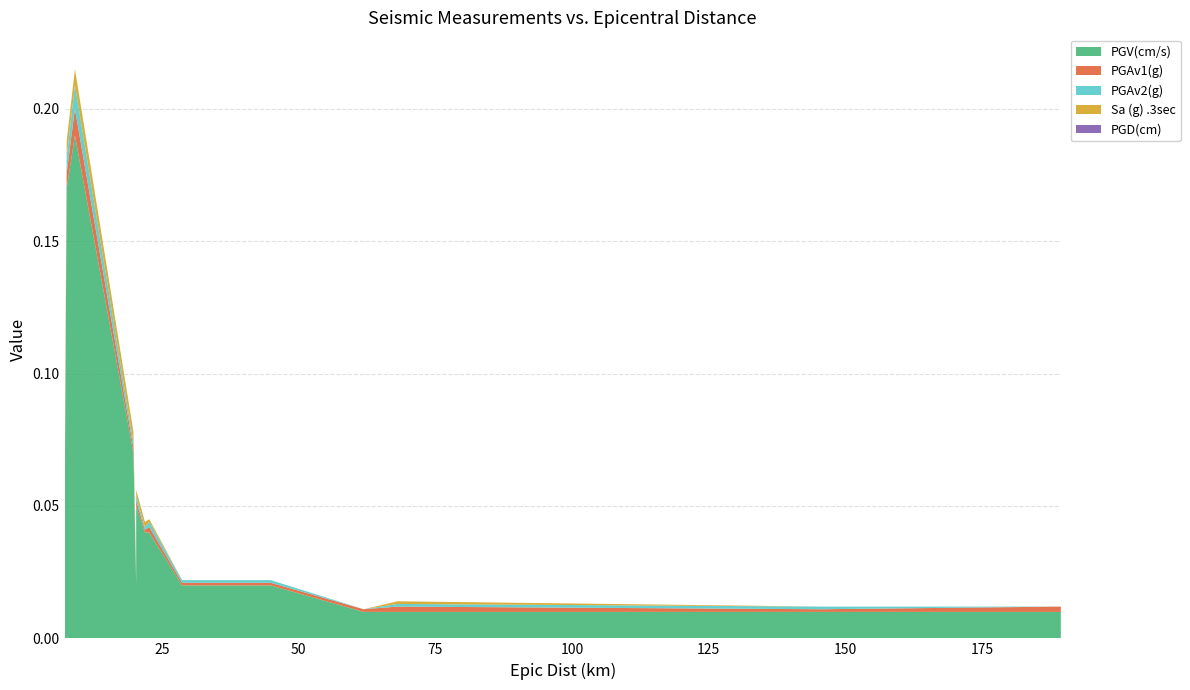

Reading left to right, extract all data points from this chart.

PGV(cm/s): 0=0.0	1=0.2	2=0.2	3=0.1	4=0.0	5=0.1	6=0.0	7=0.0	8=0.0	9=0.0	10=0.0	11=0.0	12=0.0	13=0.0
PGAv1(g): 0=0.0	1=0.0	2=0.0	3=0.0	4=0.0	5=0.0	6=0.0	7=0.0	8=0.0	9=0.0	10=0.0	11=0.0	12=0.0	13=0.0
PGAv2(g): 0=0.0	1=0.0	2=0.0	3=0.0	4=0.0	5=0.0	6=0.0	7=0.0	8=0.0	9=0.0	10=0.0	11=0.0	12=0.0	13=0.0
Sa (g) .3sec: 0=0.0	1=0.0	2=0.0	3=0.0	4=0.0	5=0.0	6=0.0	7=0.0	8=0.0	9=0.0	10=0.0	11=0.0	12=0.0	13=0.0
PGD(cm): 0=0.0	1=0.0	2=0.0	3=0.0	4=0.0	5=0.0	6=0.0	7=0.0	8=0.0	9=0.0	10=0.0	11=0.0	12=0.0	13=0.0